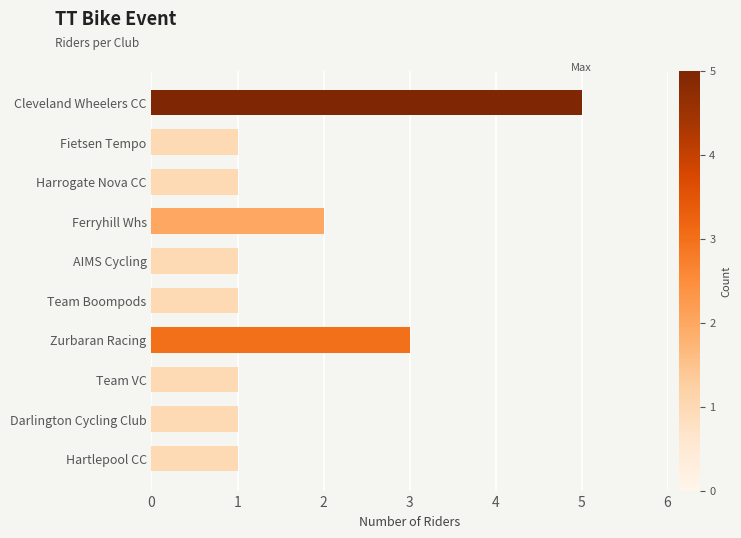

What is the maximum value shown in the chart?

5